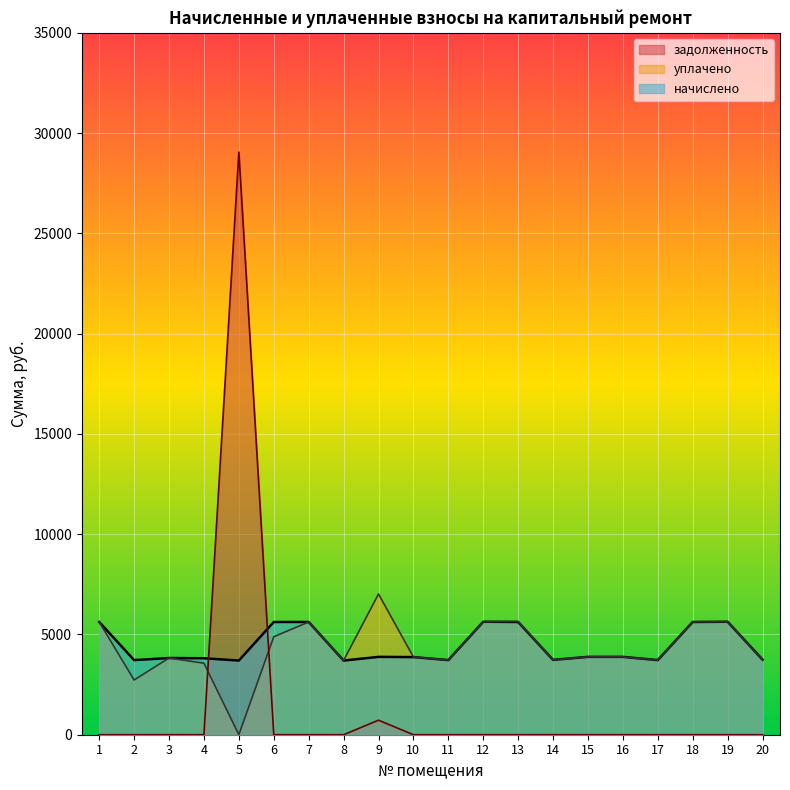

Which category has the highest value in the задолженность series?

5